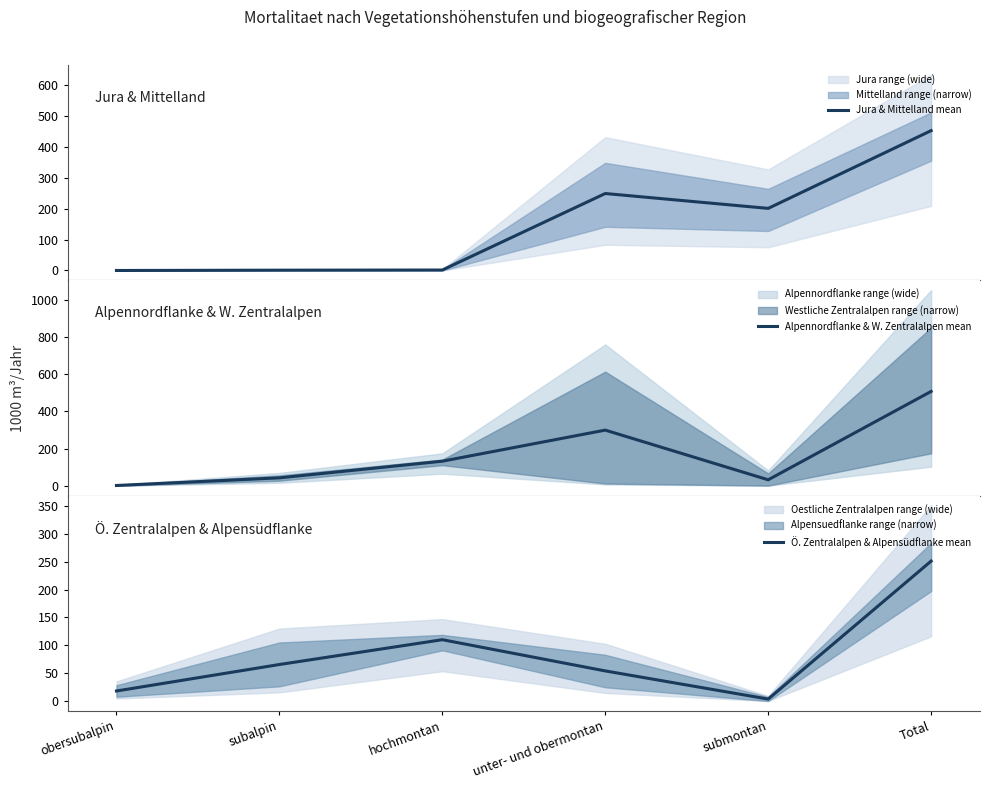

What is the value of the Ö. Zentralalpen & Alpensüdflanke mean point at the 2nd from the left?

65.5